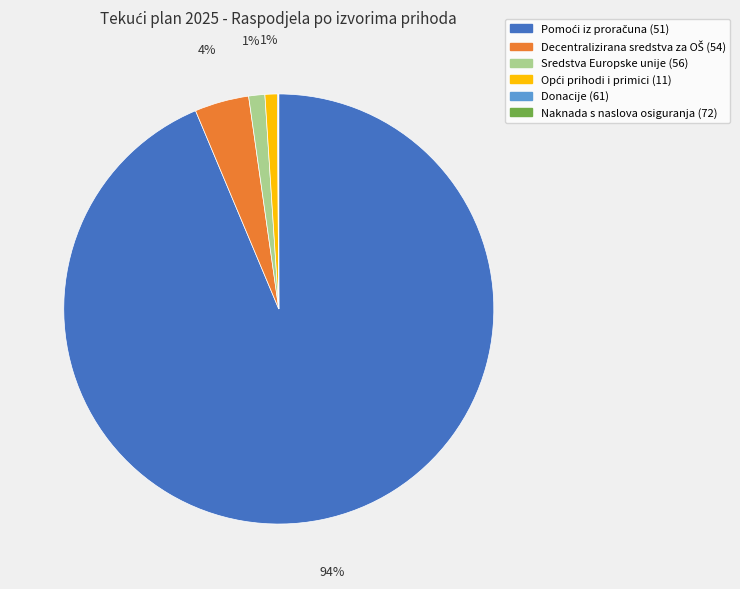

To the nearest percent, what is the average slice percentage?

17%